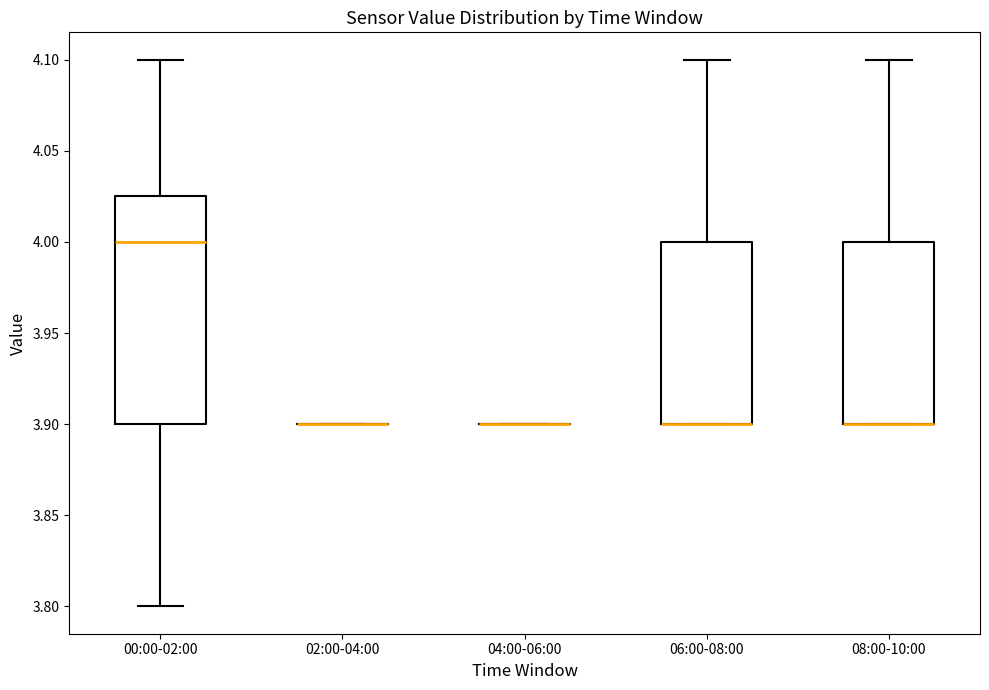

Reading left to right, read every box against the y-axis: the position of its median line, the range the box covers, and the ends of its whiskers. The values are not printed on the chart, so give them approximately, as read against the axis.

00:00-02:00: median 4.000, box 3.900 to 4.025, whiskers 3.800 to 4.100
02:00-04:00: box collapsed to a line at 3.900, whiskers 3.900 to 3.900
04:00-06:00: box collapsed to a line at 3.900, whiskers 3.900 to 3.900
06:00-08:00: median 3.900 (drawn on the box's lower edge), box 3.900 to 4.000, whiskers 3.900 to 4.100
08:00-10:00: median 3.900 (drawn on the box's lower edge), box 3.900 to 4.000, whiskers 3.900 to 4.100